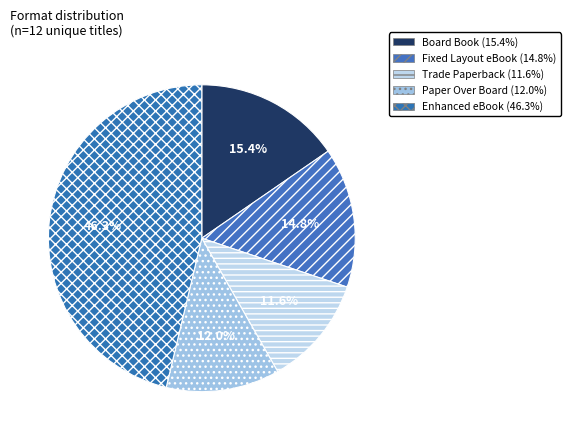

Does Paper Over Board account for over 50% of the chart?

No